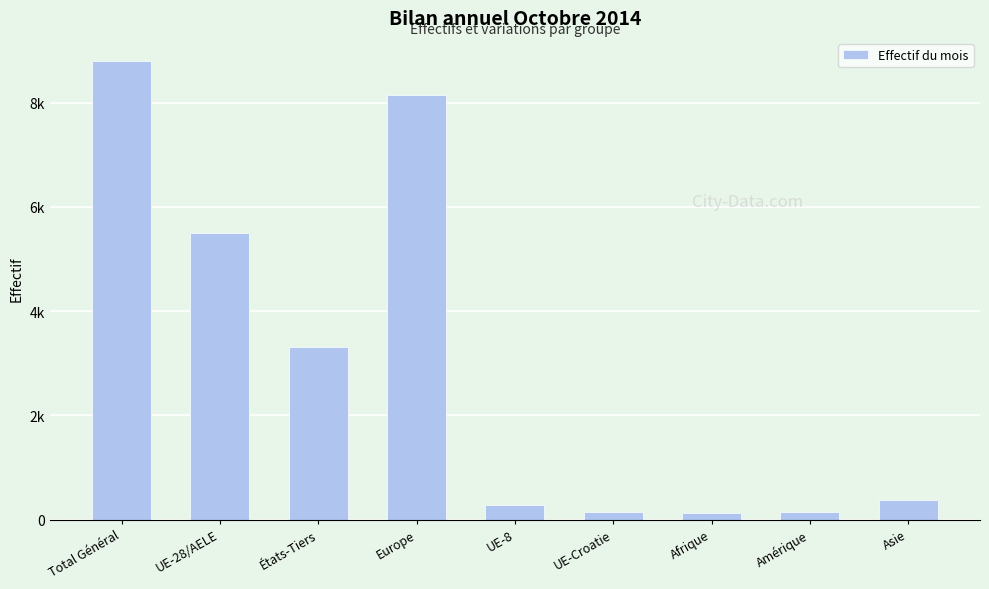

What is the difference between the values at États-Tiers and Europe?

4846